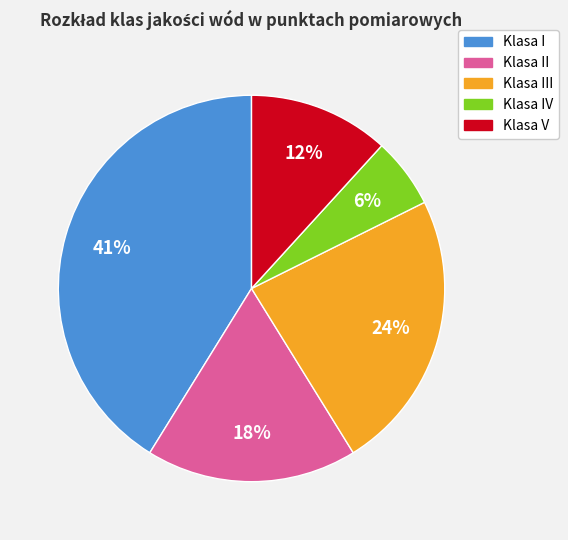

To the nearest percent, what is the difference between the largest and smallest slice percentages?

35%